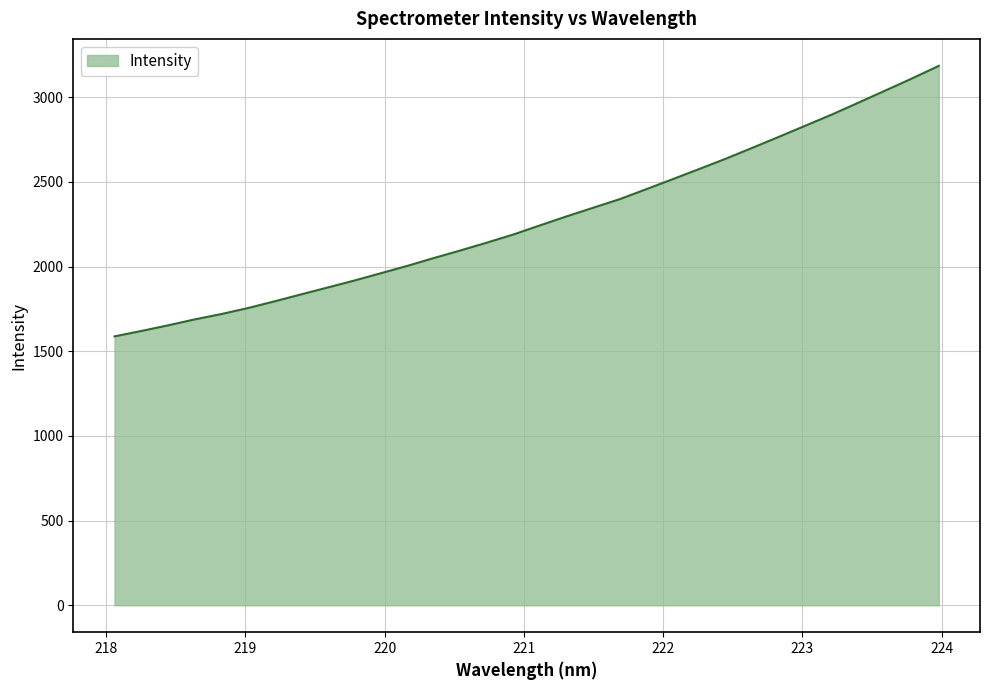

What is the sum of all values?

72869.2